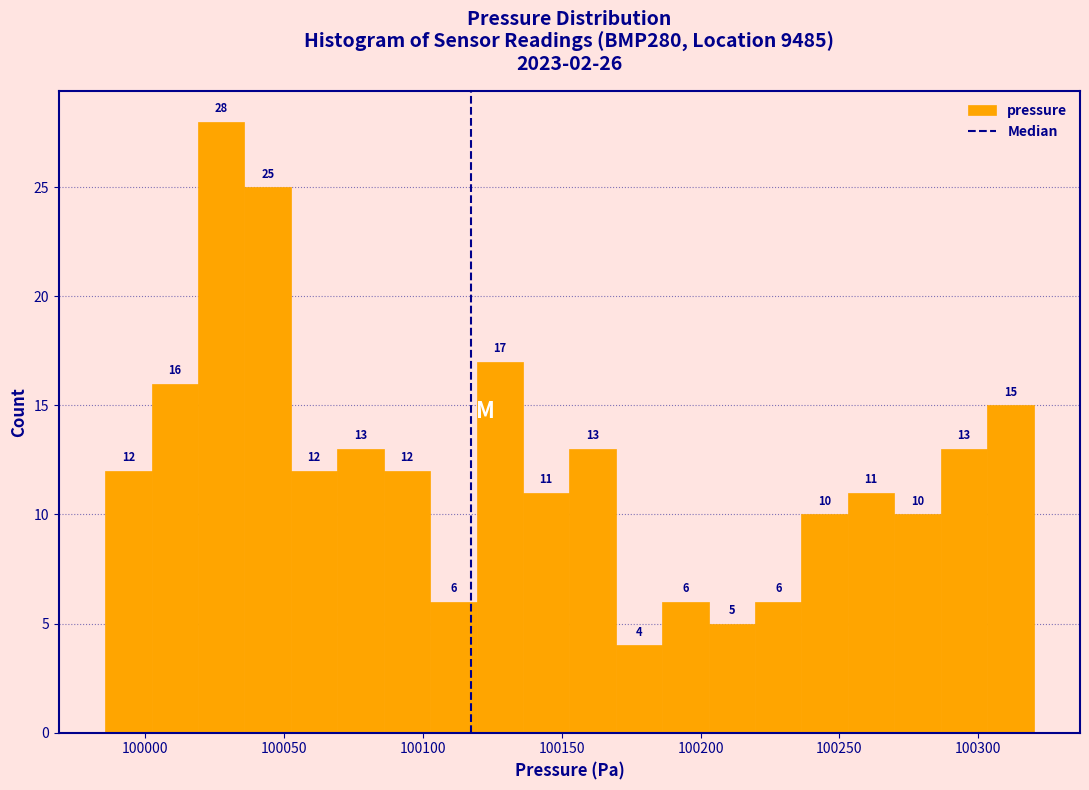

Around what value on the x-axis is the tallest bar? Give the approximate position of its centre, as read against the axis.

100025